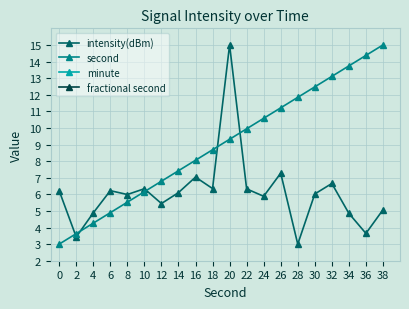

What is the average value of the intensity(dBm) series?

6.1